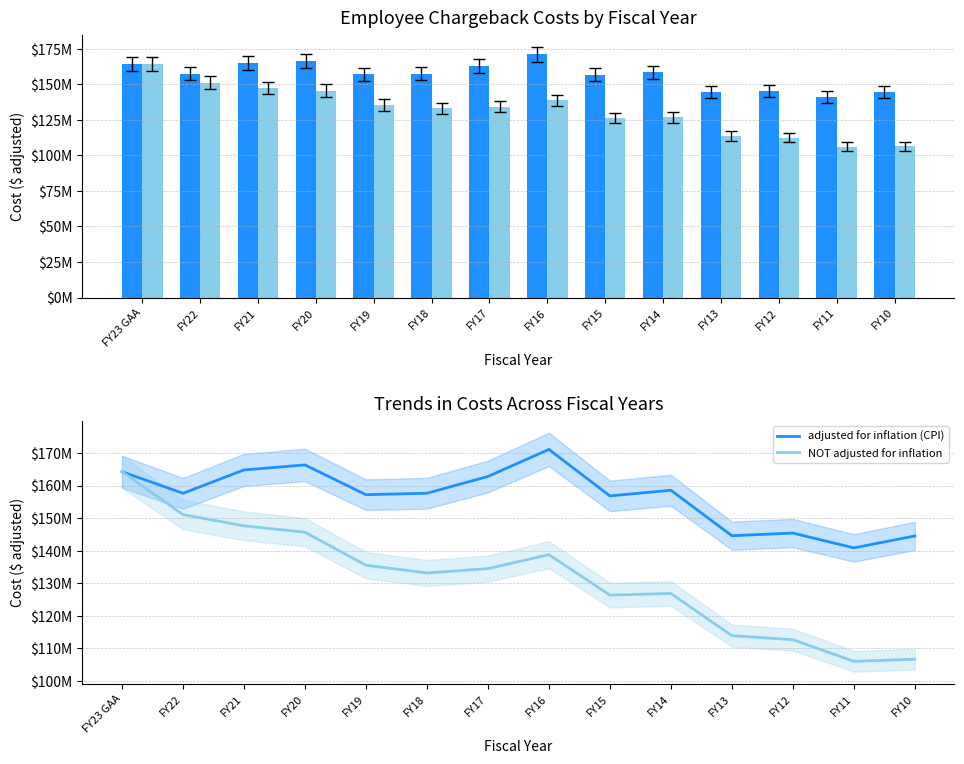

Which series has the largest range (max minus min)?

NOT adjusted for inflation